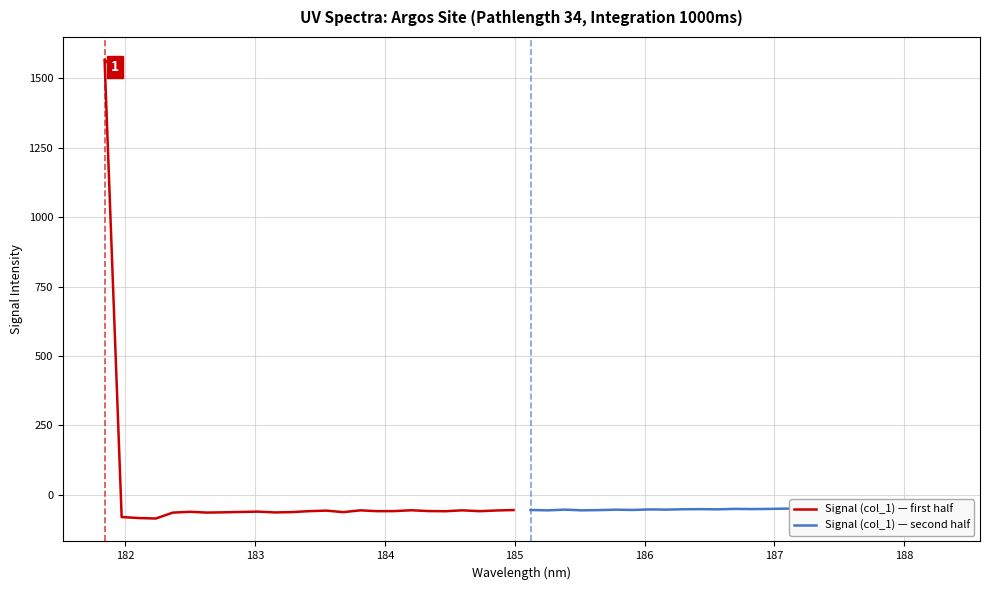

What is the minimum value for Signal (col_1) — first half?

-84.7